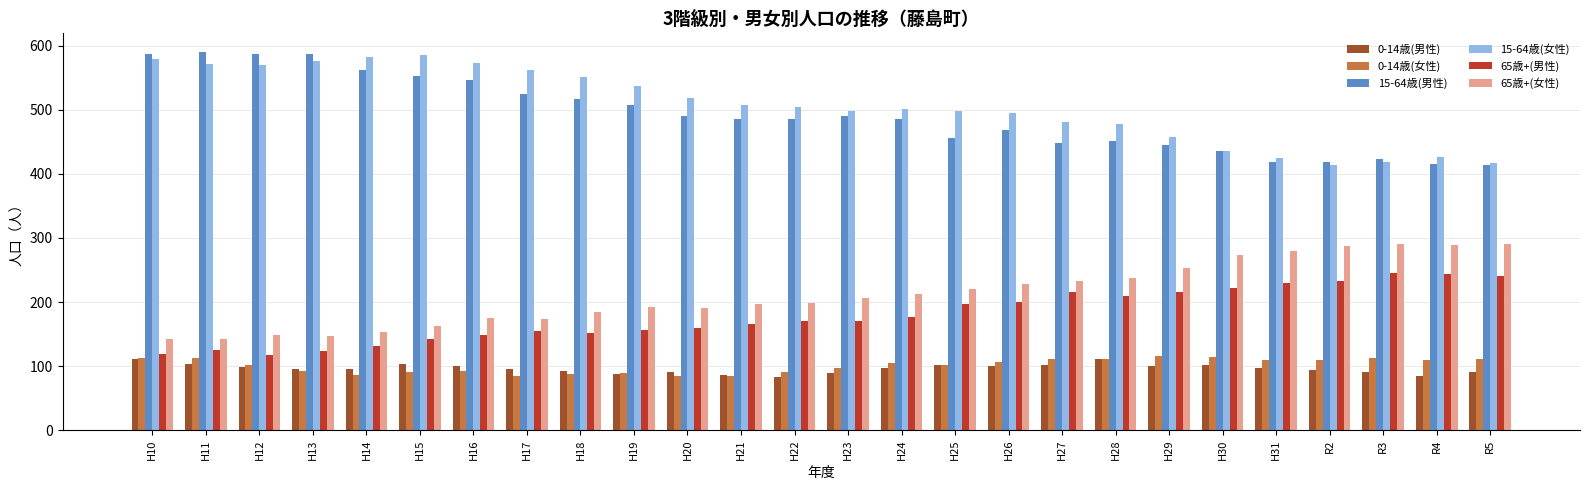

What is the total value across all series at H11?

1644